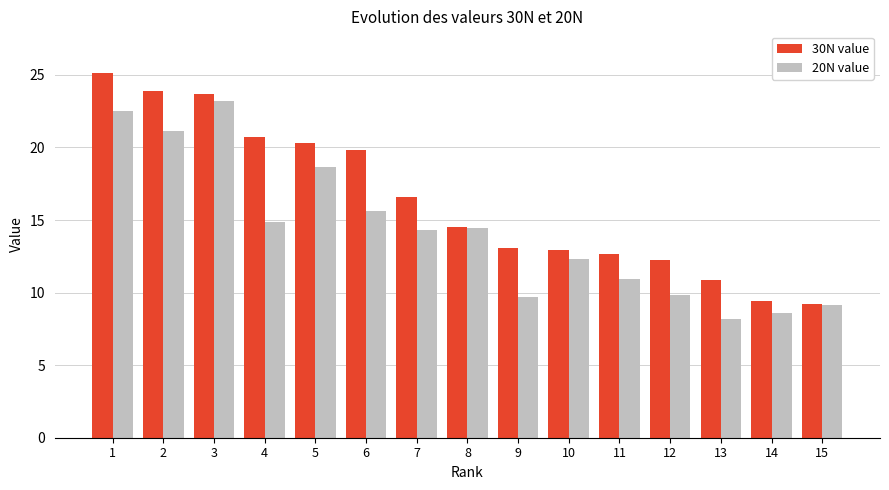

Where does the 20N value series first go above 14?

1